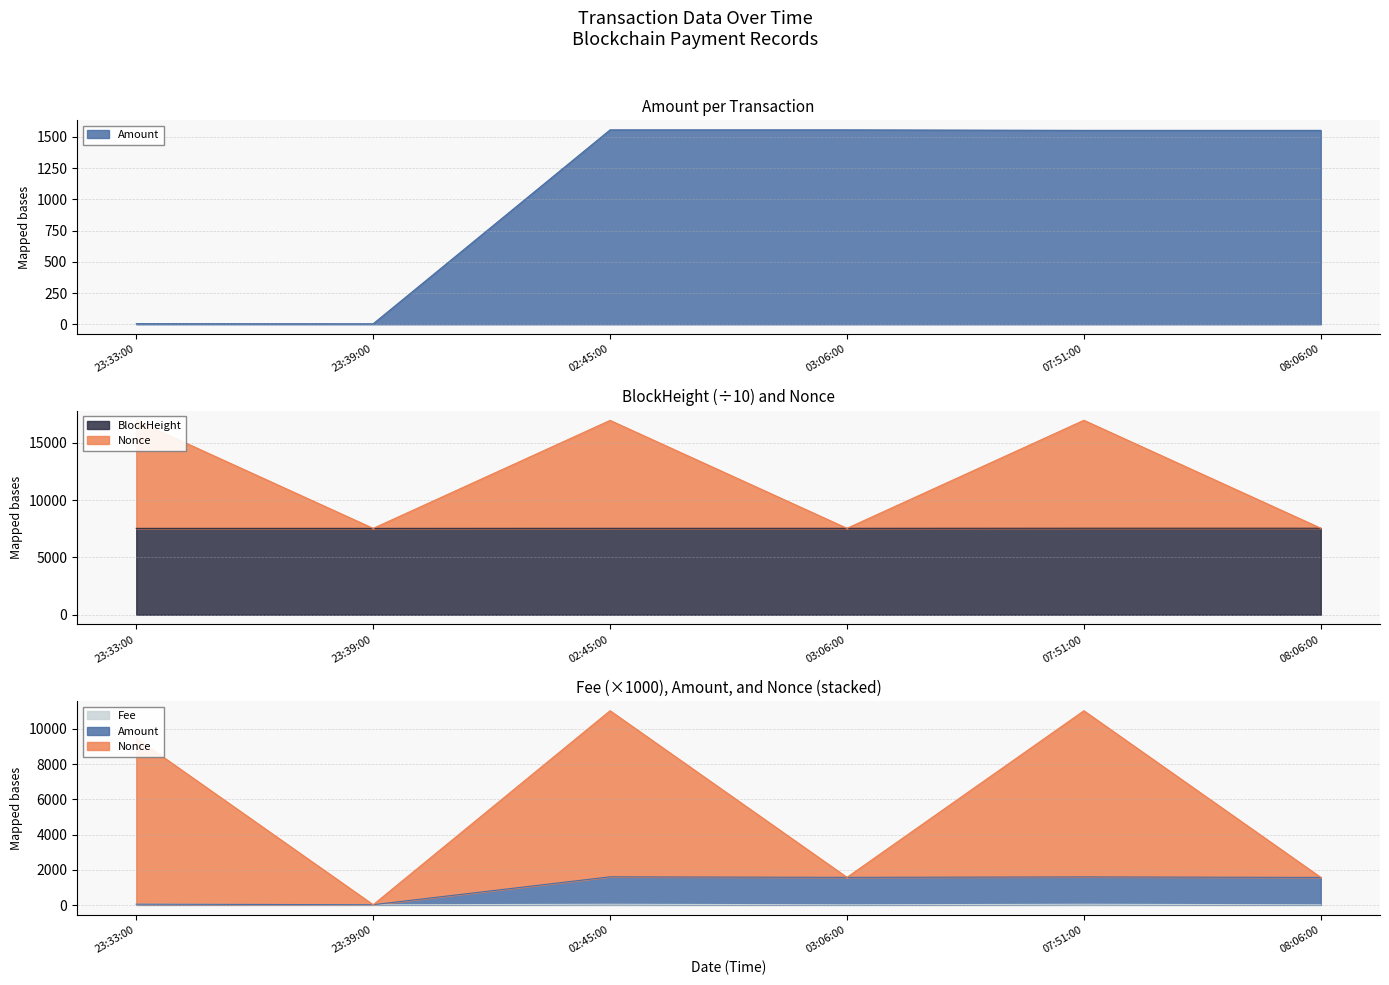

Does the chart display data point markers on the line(s)?

No